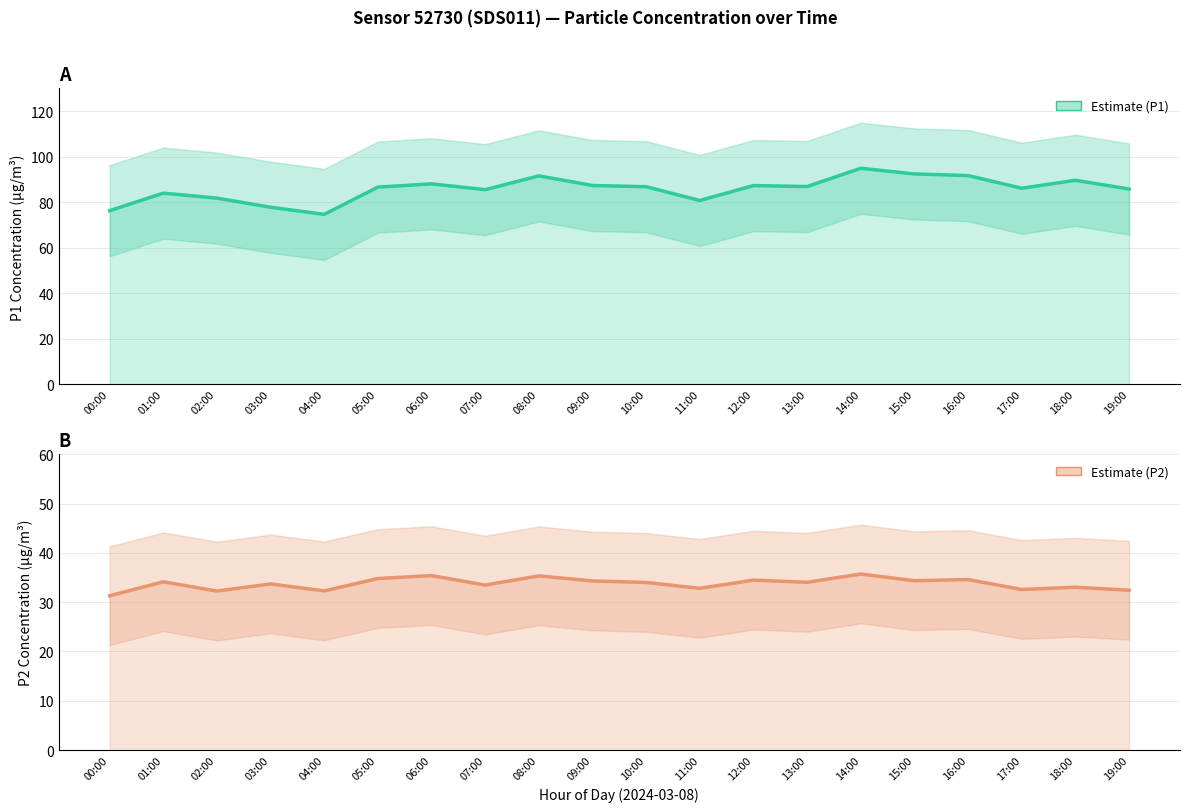

Reading right to left, what are all the values shown in this chart?

P1 Estimate: 85.8	89.6	86.1	91.7	92.4	94.9	86.9	87.3	80.8	86.8	87.3	91.6	85.5	88.0	86.6	74.7	77.8	81.8	84.0	76.3
P2 Estimate: 32.4	33.0	32.6	34.6	34.4	35.7	34.0	34.5	32.8	34.0	34.3	35.3	33.5	35.4	34.8	32.3	33.7	32.2	34.1	31.3